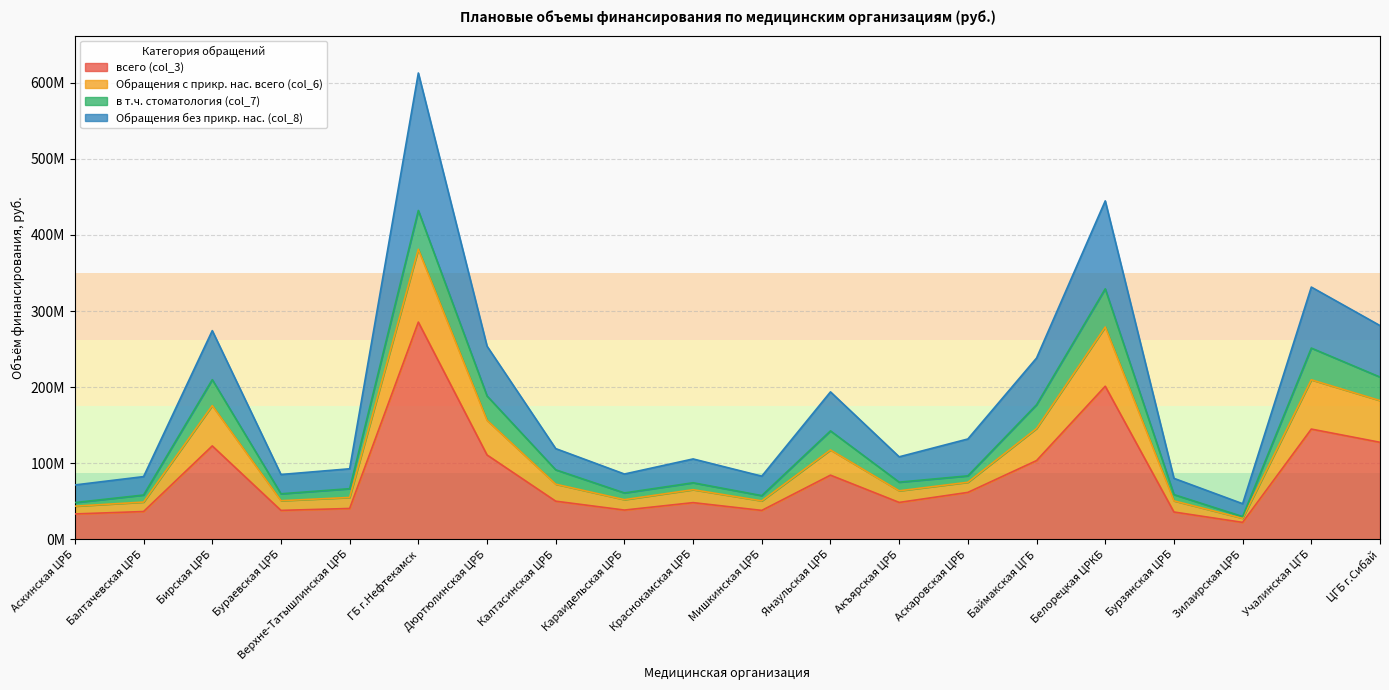

Does the chart display data point markers on the line(s)?

No